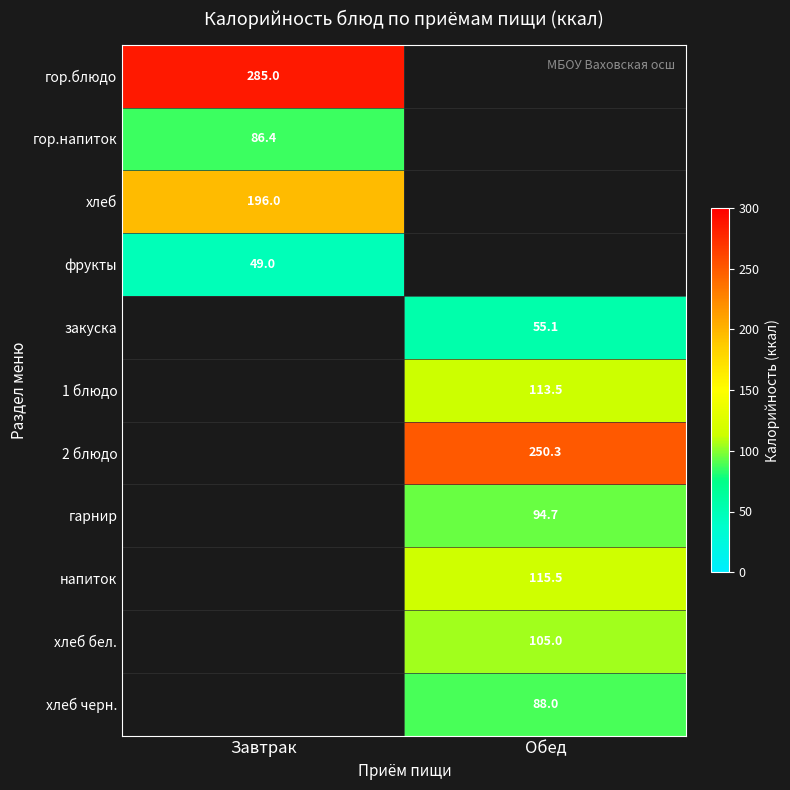

Is the value of 2 блюдо at Обед greater than the value of хлеб бел. at Обед?

Yes